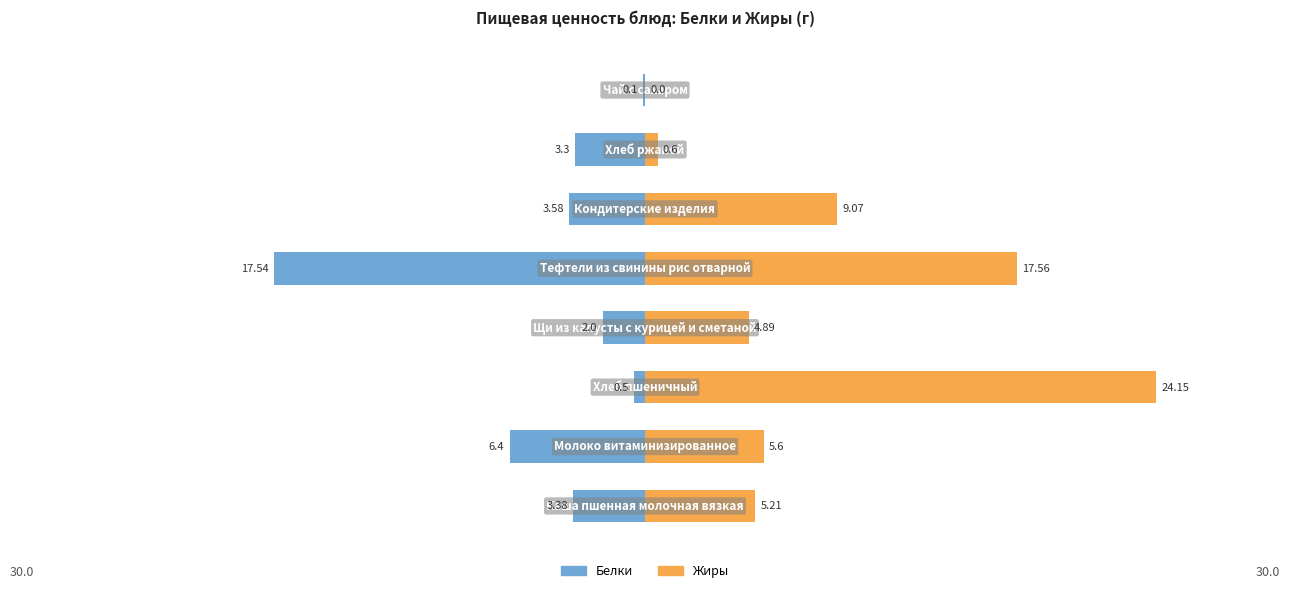

What is the value of the Белки bar at the 4th from the left?

-2.0